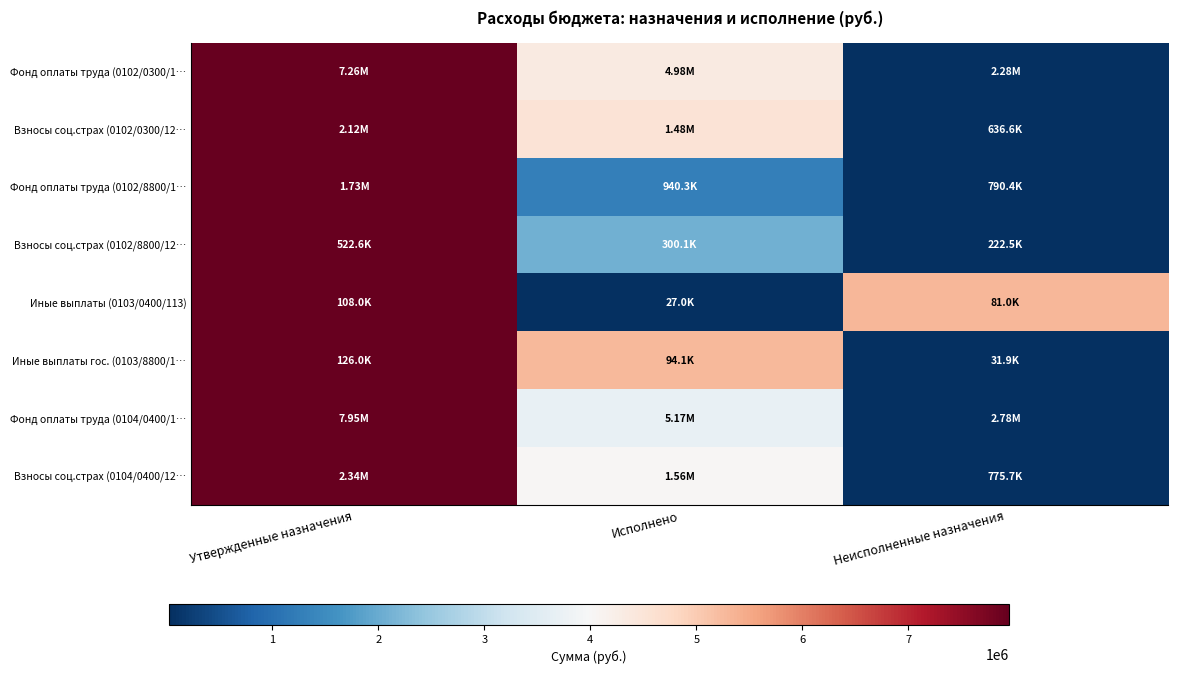

Reading left to right, transcribe all the data shown in this chart.

Фонд оплаты труда (0102/0300/1…: Утвержденные назначения=1.0	Исполнено=0.5	Неисполненные назначения=0.0
Взносы соц.страх (0102/0300/12…: Утвержденные назначения=1.0	Исполнено=0.6	Неисполненные назначения=0.0
Фонд оплаты труда (0102/8800/1…: Утвержденные назначения=1.0	Исполнено=0.2	Неисполненные назначения=0.0
Взносы соц.страх (0102/8800/12…: Утвержденные назначения=1.0	Исполнено=0.3	Неисполненные назначения=0.0
Иные выплаты (0103/0400/113): Утвержденные назначения=1.0	Исполнено=0.0	Неисполненные назначения=0.7
Иные выплаты гос. (0103/8800/1…: Утвержденные назначения=1.0	Исполнено=0.7	Неисполненные назначения=0.0
Фонд оплаты труда (0104/0400/1…: Утвержденные назначения=1.0	Исполнено=0.5	Неисполненные назначения=0.0
Взносы соц.страх (0104/0400/12…: Утвержденные назначения=1.0	Исполнено=0.5	Неисполненные назначения=0.0